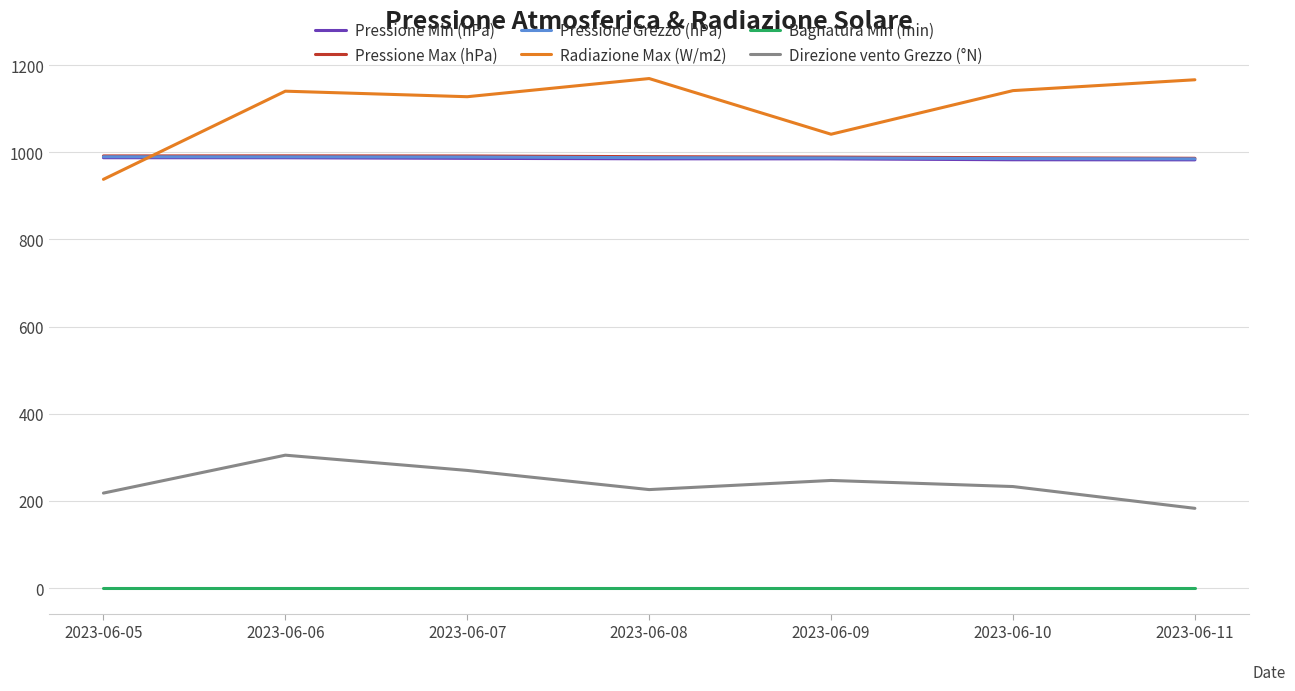

Which series has the largest range (max minus min)?

Radiazione Max (W/m2)